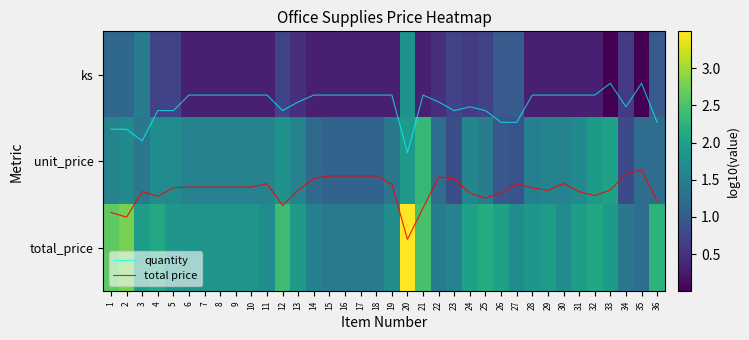

Where is total price nearest to the value 1?

35